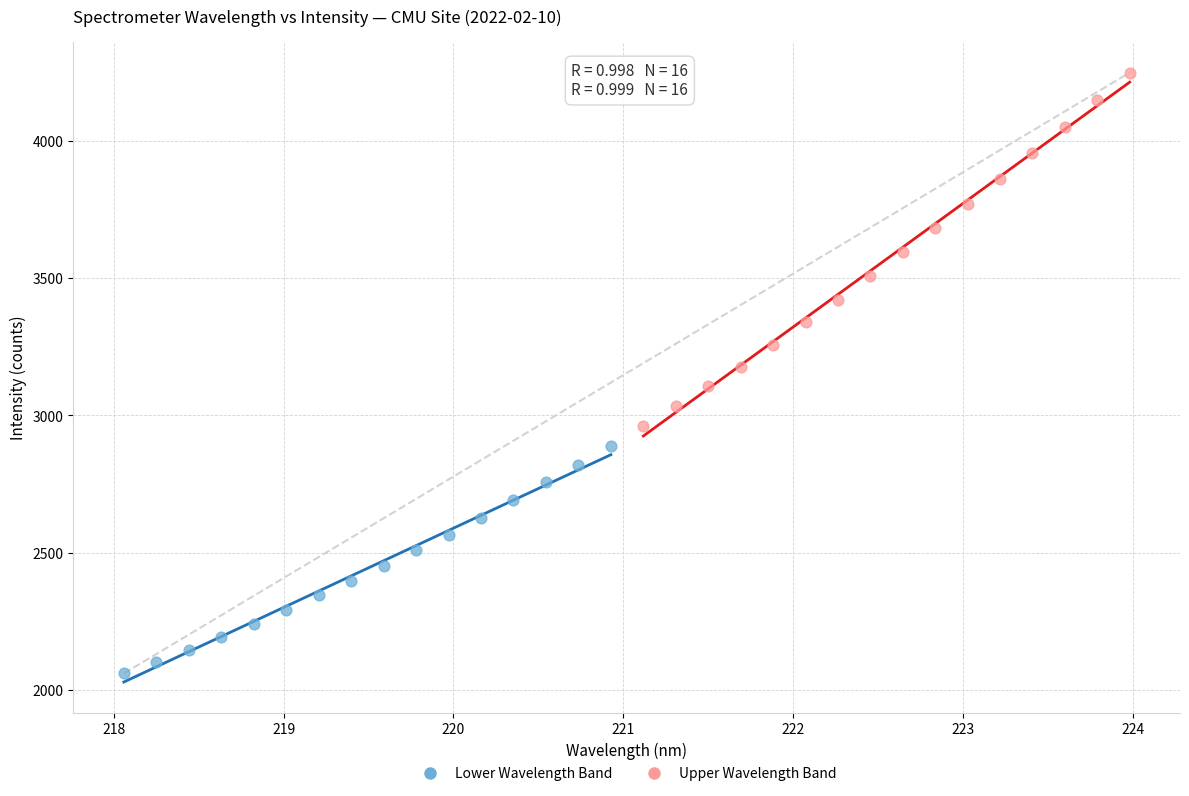

Which series has the widest spread of Y values?

Upper Wavelength Band